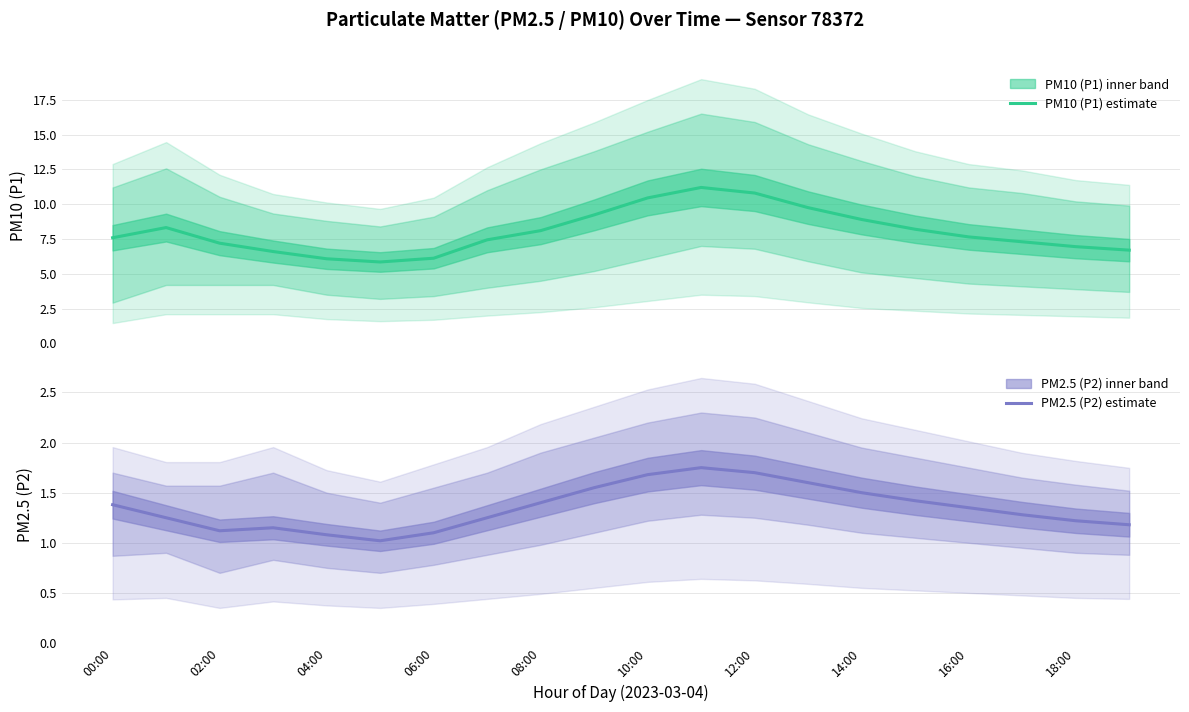

True or false: PM2.5 (P2) estimate has a value of 1.4 at 08:00.

True